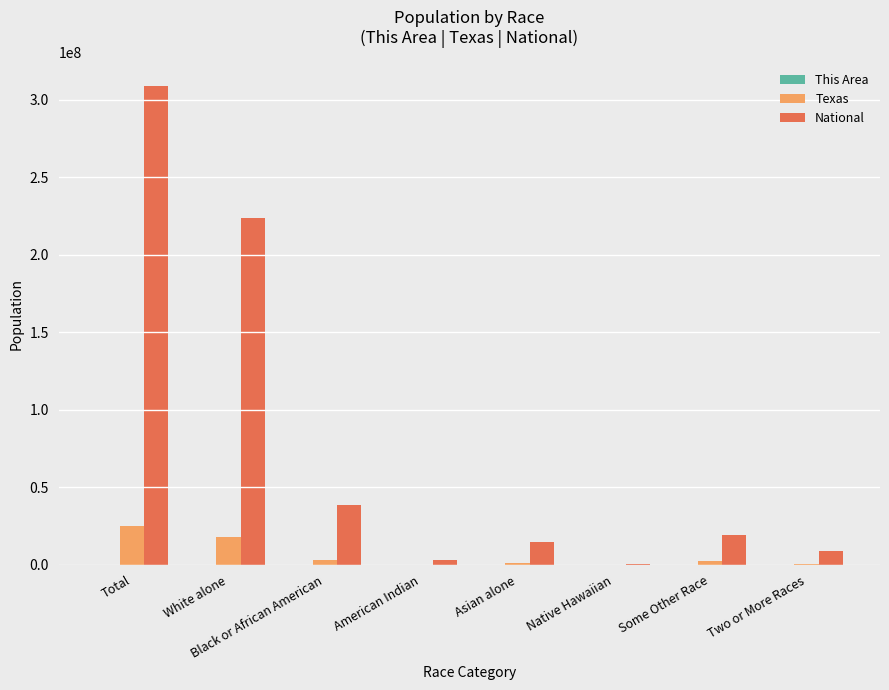

At which category does the chart reach its peak across all series?

Total